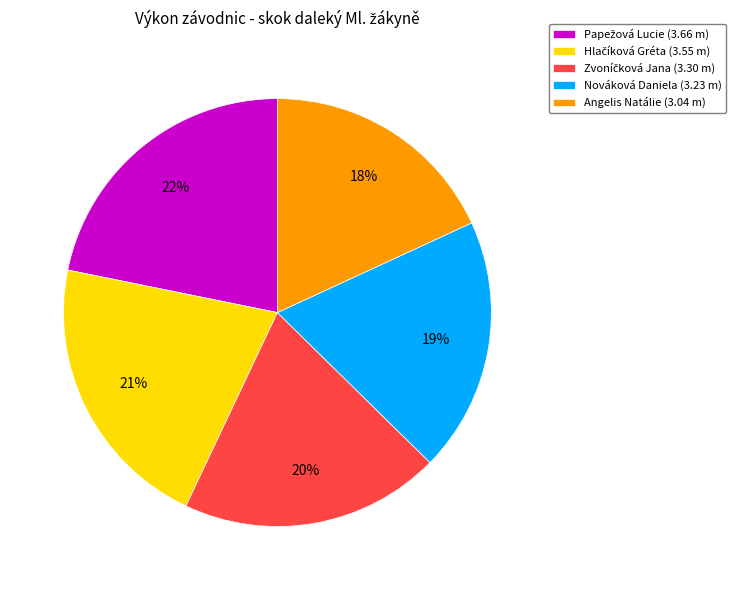

To the nearest percent, what portion does Nováková Daniela (3.23 m) represent?

19%